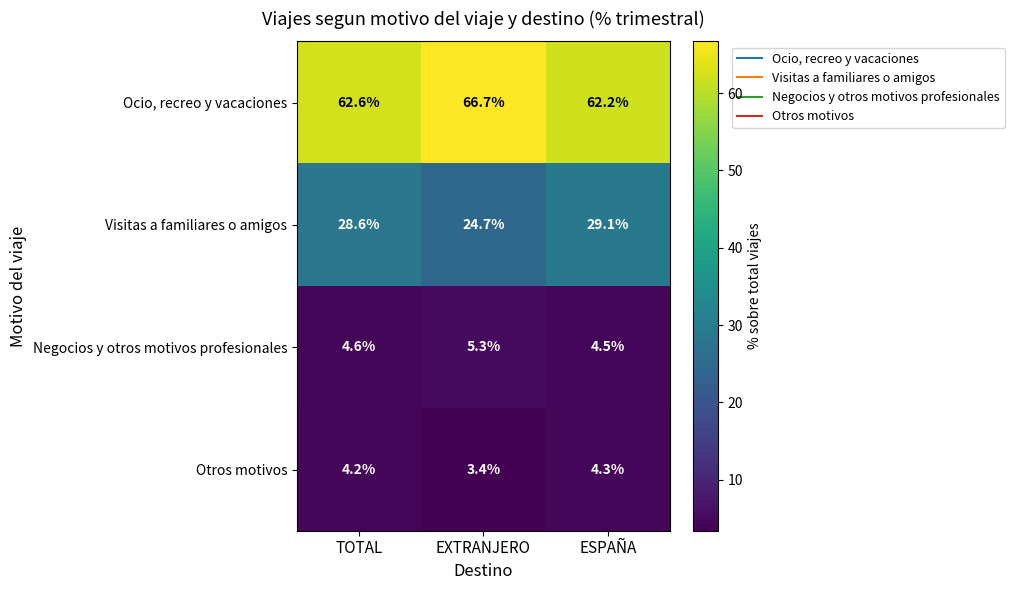

Rank the series at ESPAÑA from lowest to highest value.

Otros motivos, Negocios y otros motivos profesionales, Visitas a familiares o amigos, Ocio, recreo y vacaciones